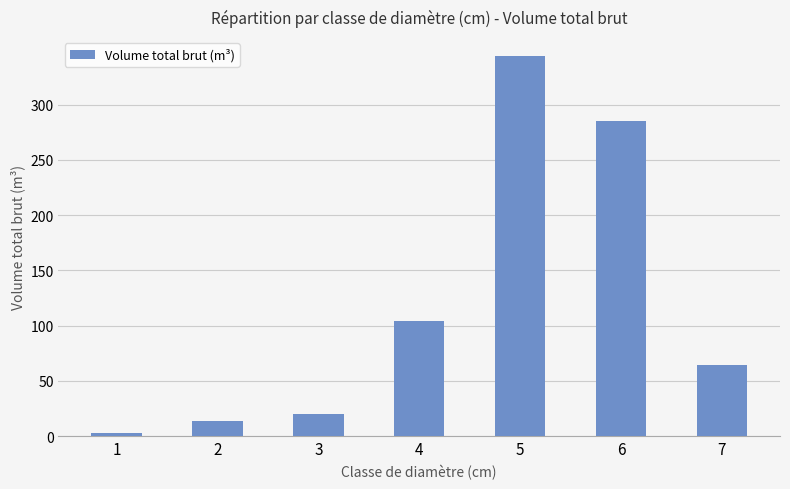

What is the maximum value shown in the chart?

344.1